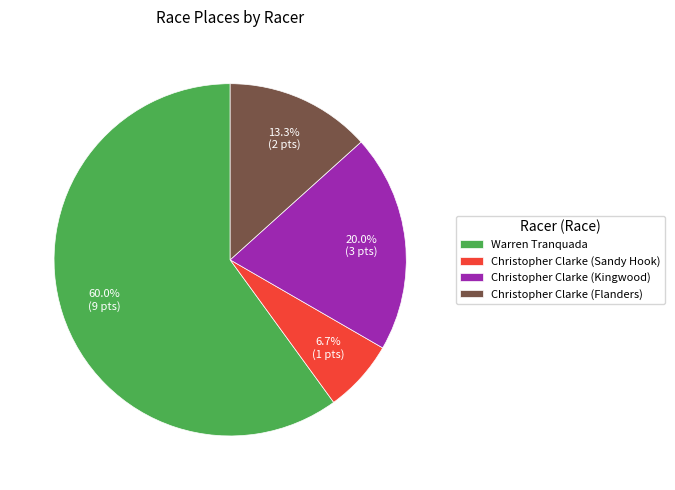

Rank the categories by value from lowest to highest.

Christopher Clarke (Sandy Hook), Christopher Clarke (Flanders), Christopher Clarke (Kingwood), Warren Tranquada